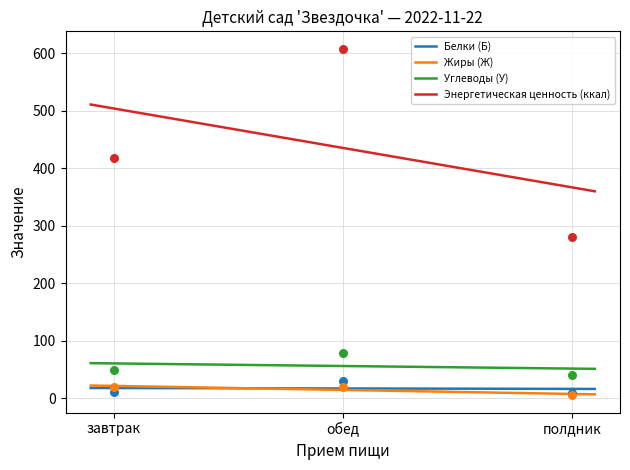

What are all the series names shown in the legend?

Белки (Б), Жиры (Ж), Углеводы (У), Энергетическая ценность (ккал)